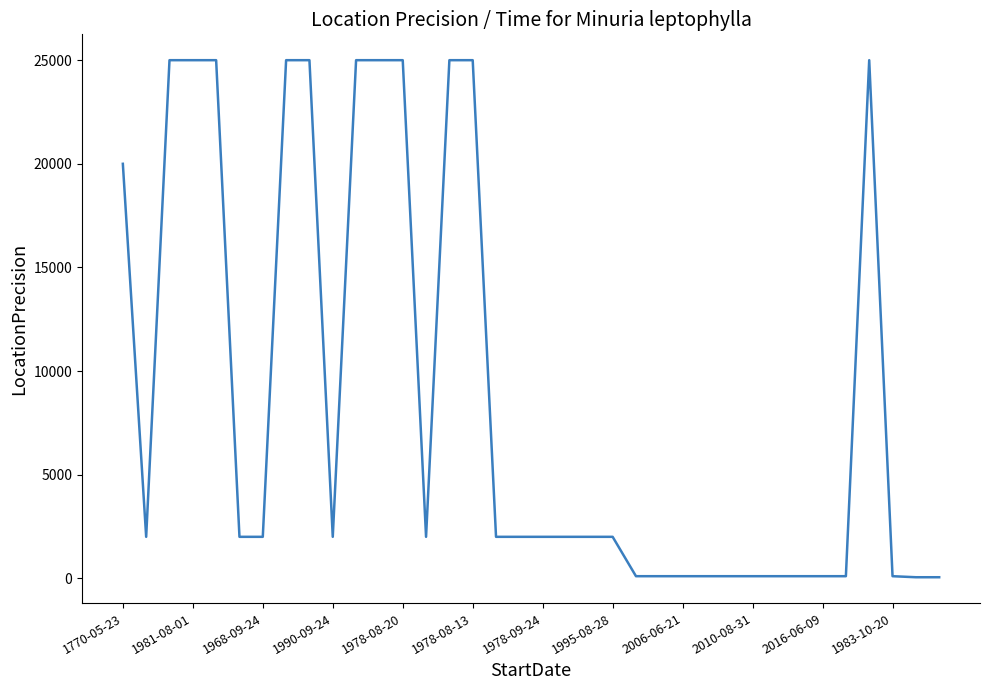

What is the difference between the maximum and minimum values?

24950